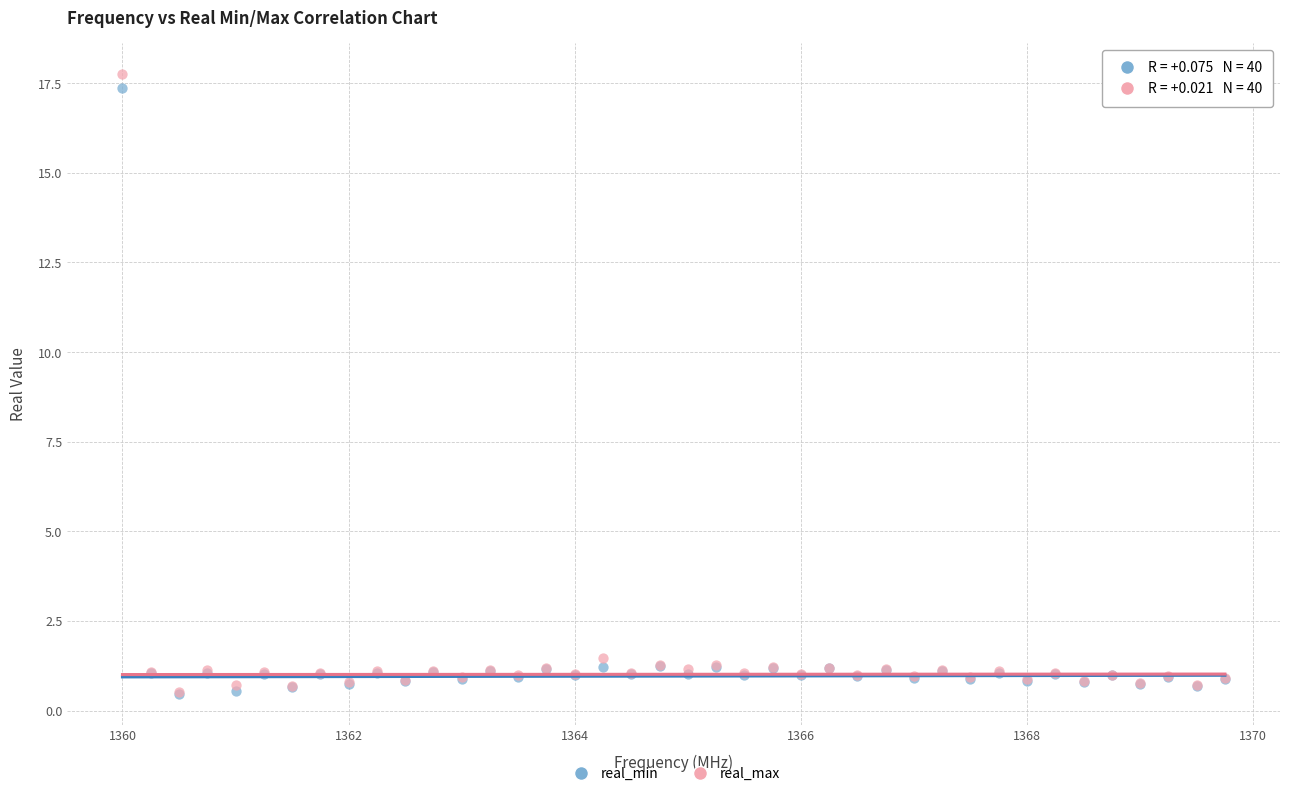

In the real_max series, what Y value is closest to 9?

1.5